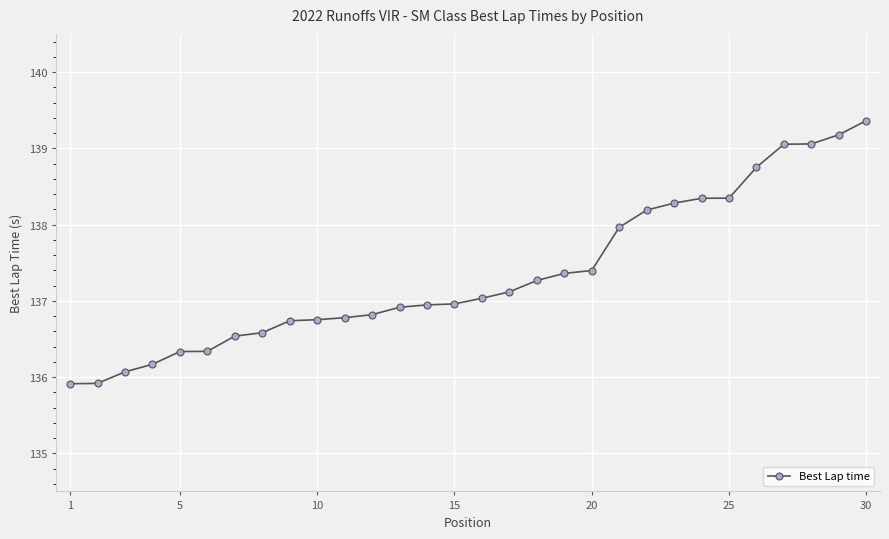

What is the value of the 14th point from the left?

136.9